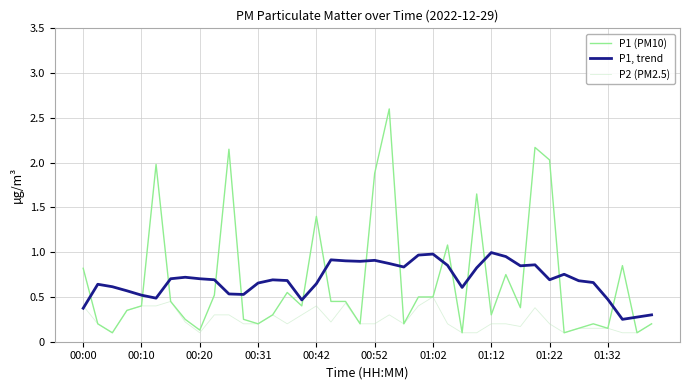

How many categories are shown in the chart?

40